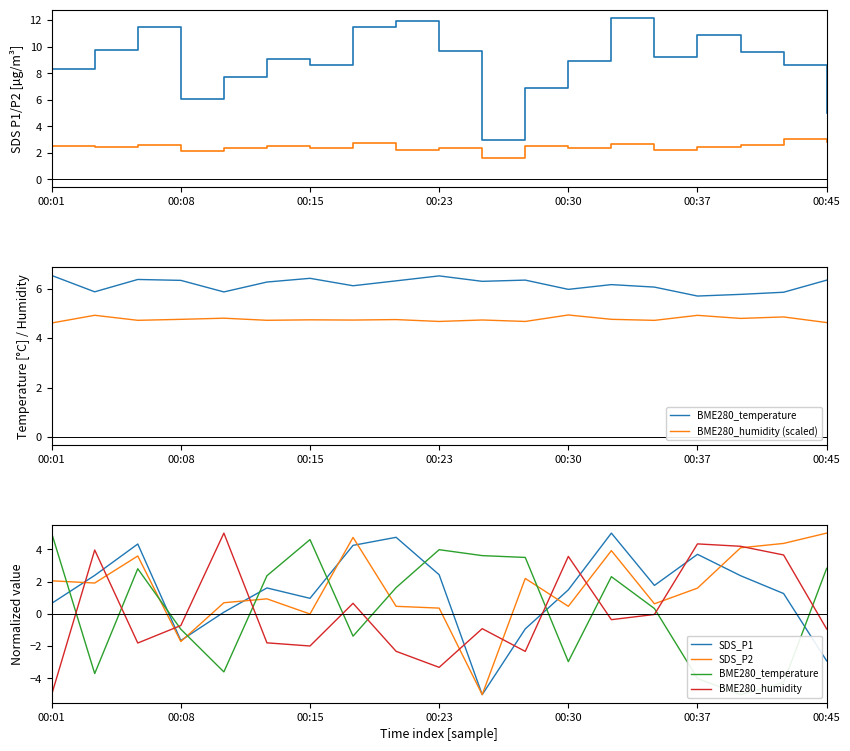

How many positive values does the BME280_temperature series have?

11